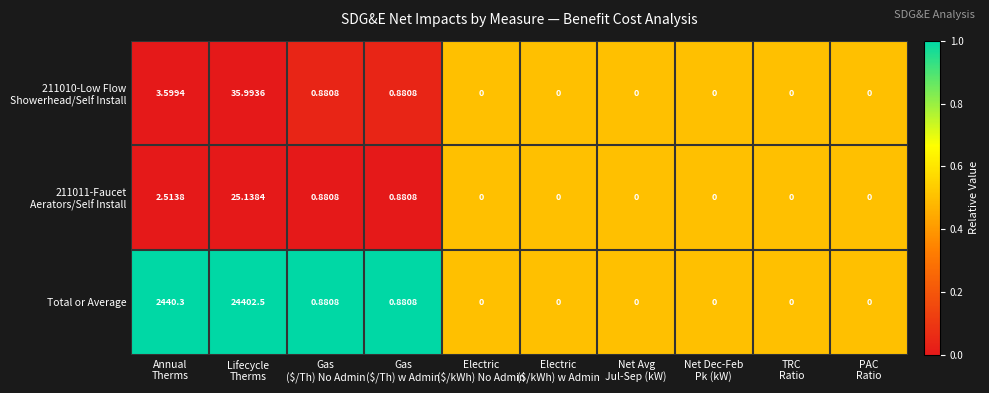

Which series has the widest spread of values?

Total or Average